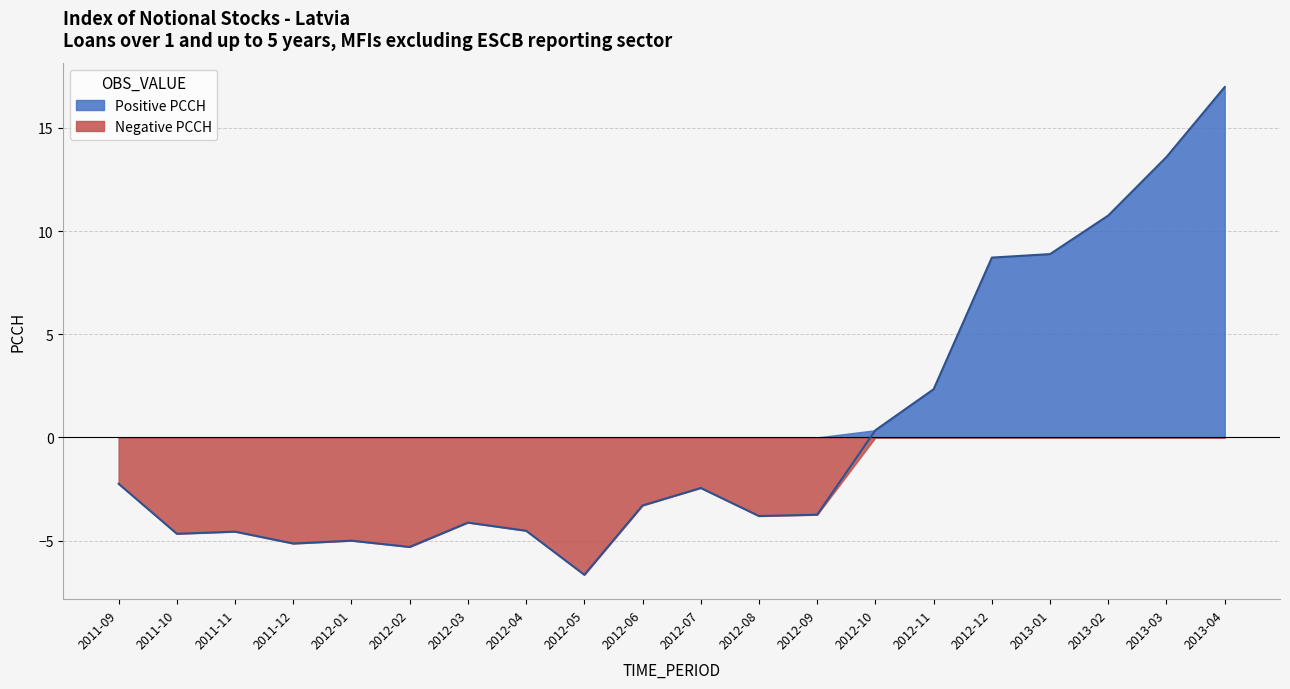

What is the change in value from 2012-04 to 2012-11?

+6.9